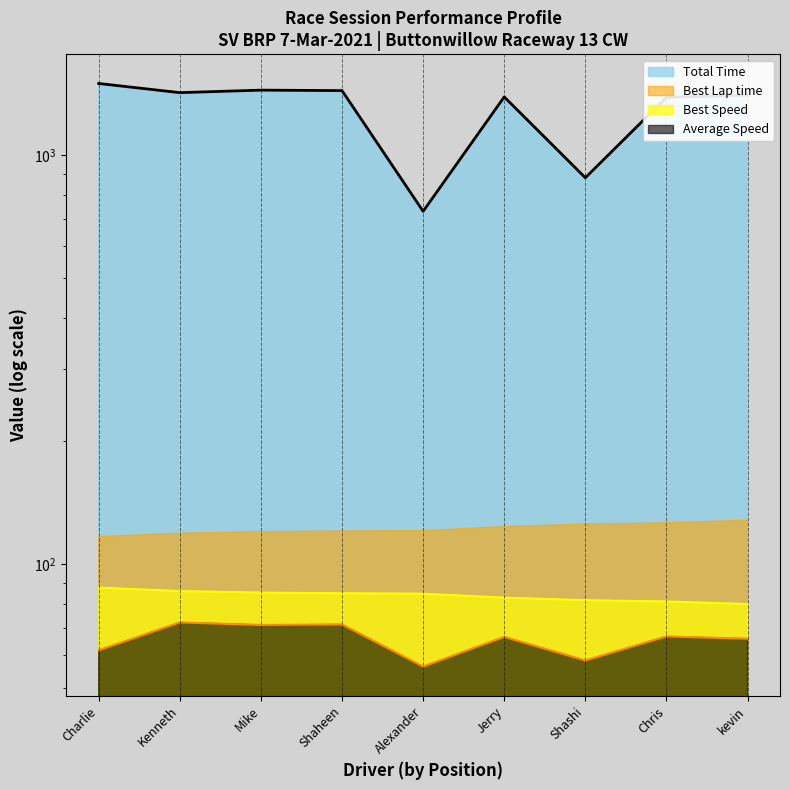

Which series has the largest total across all categories?

Total Time